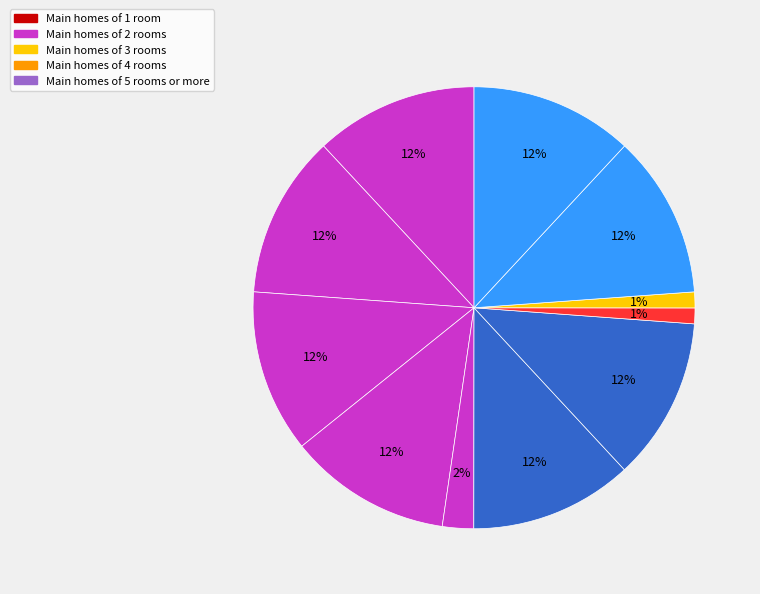

Is it true that გრიგოლ ილარიონის ძე შილაკაძე is 1% of the pie?

False